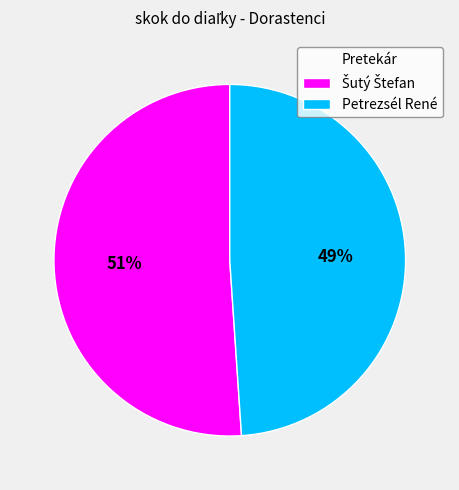

The Petrezsél René slice represents 64% of the pie. True or false?

False